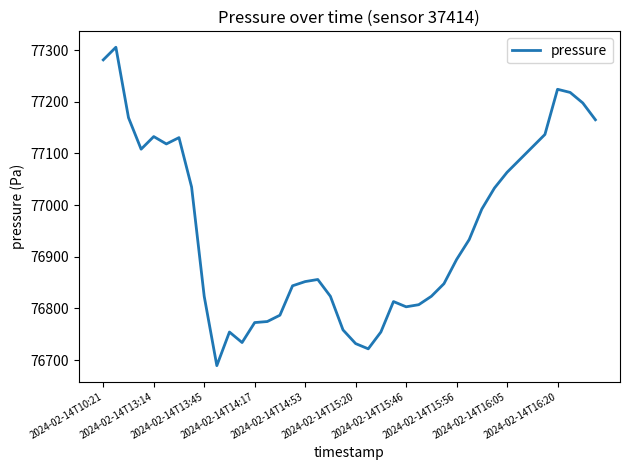

How many lines are shown in the chart?

1